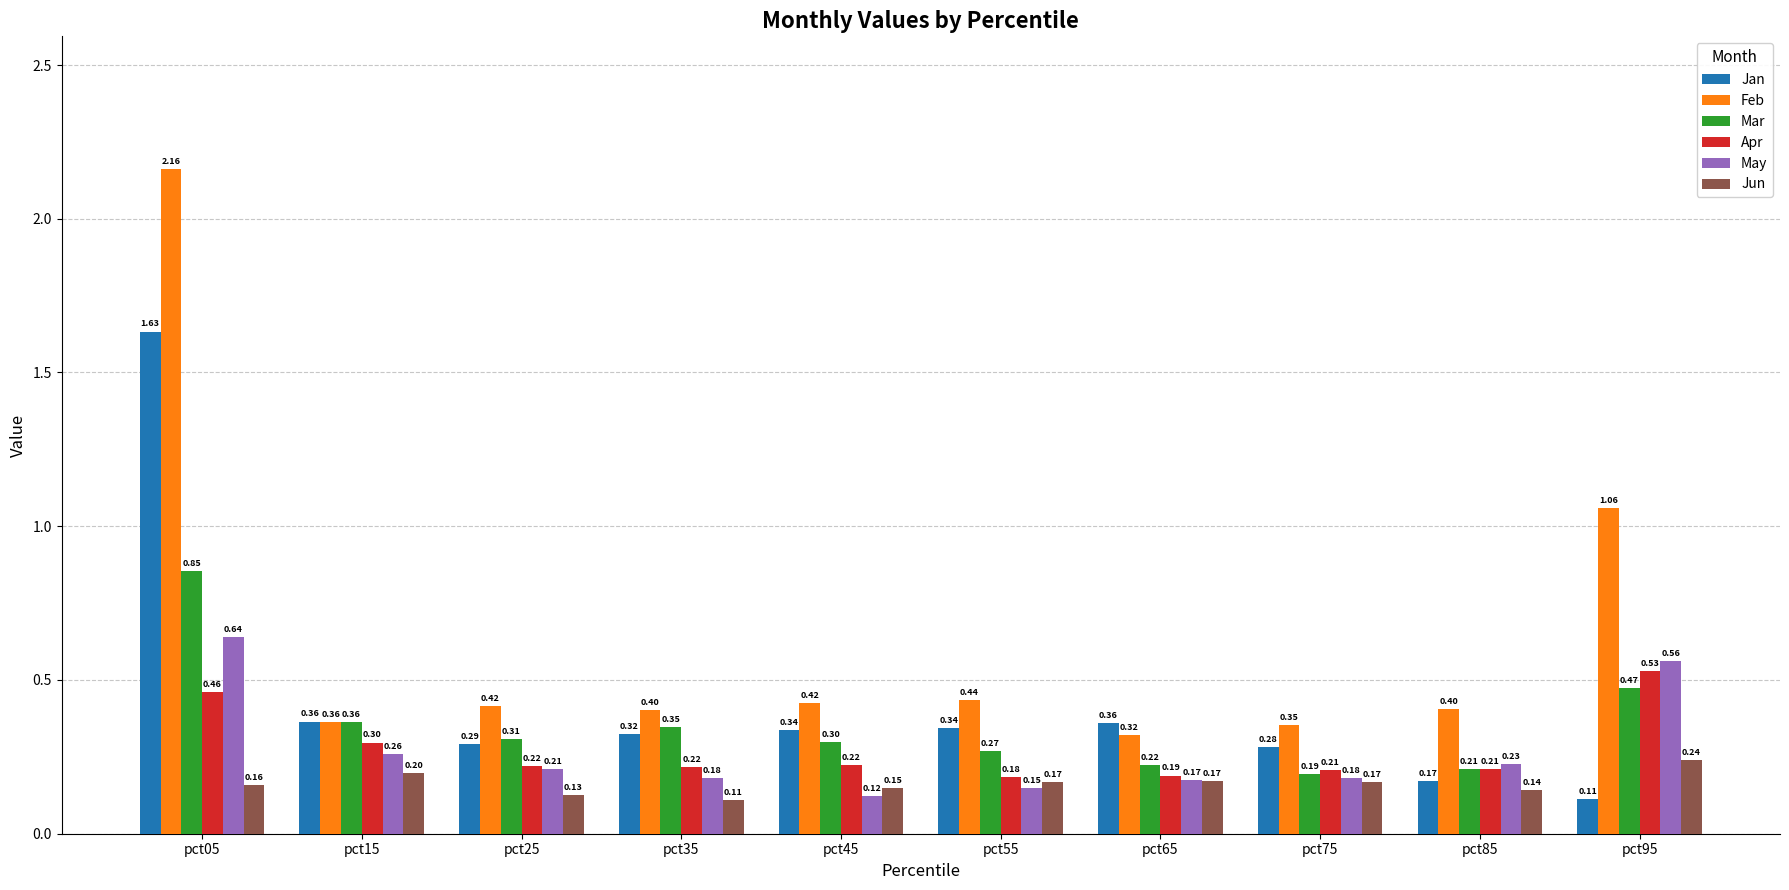

What are all the series names shown in the legend?

Jan, Feb, Mar, Apr, May, Jun